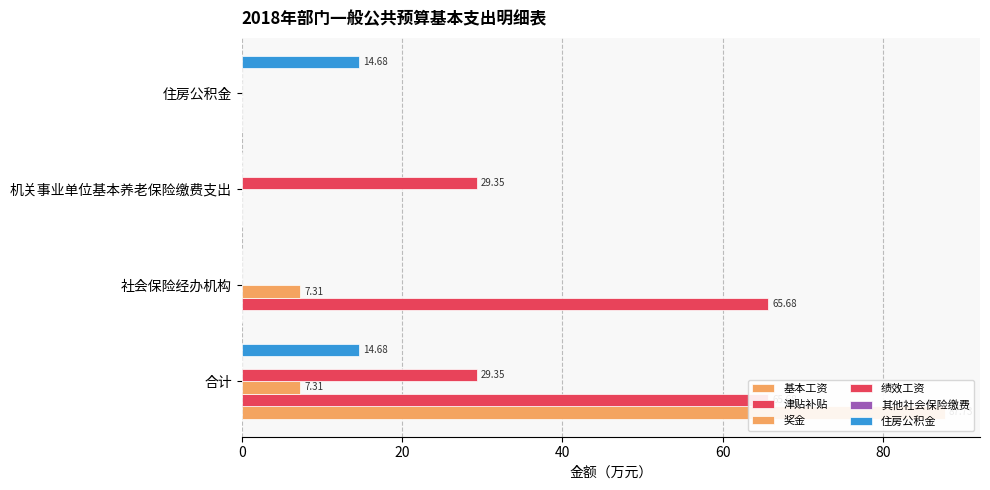

Does the chart contain stacked bars?

No